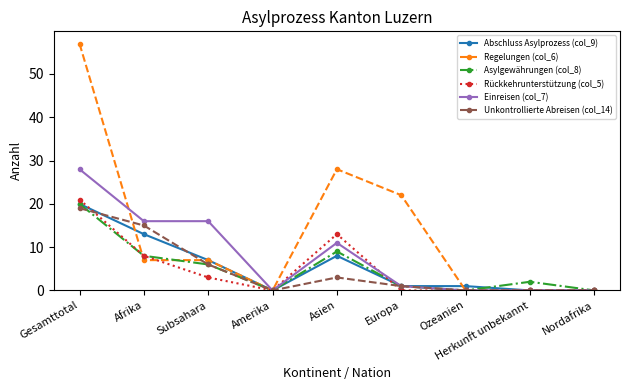

What are all the series names shown in the legend?

Abschluss Asylprozess (col_9), Regelungen (col_6), Asylgewährungen (col_8), Rückkehrunterstützung (col_5), Einreisen (col_7), Unkontrollierte Abreisen (col_14)